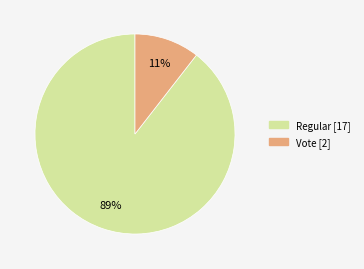

To the nearest percent, what is the average slice percentage?

50%